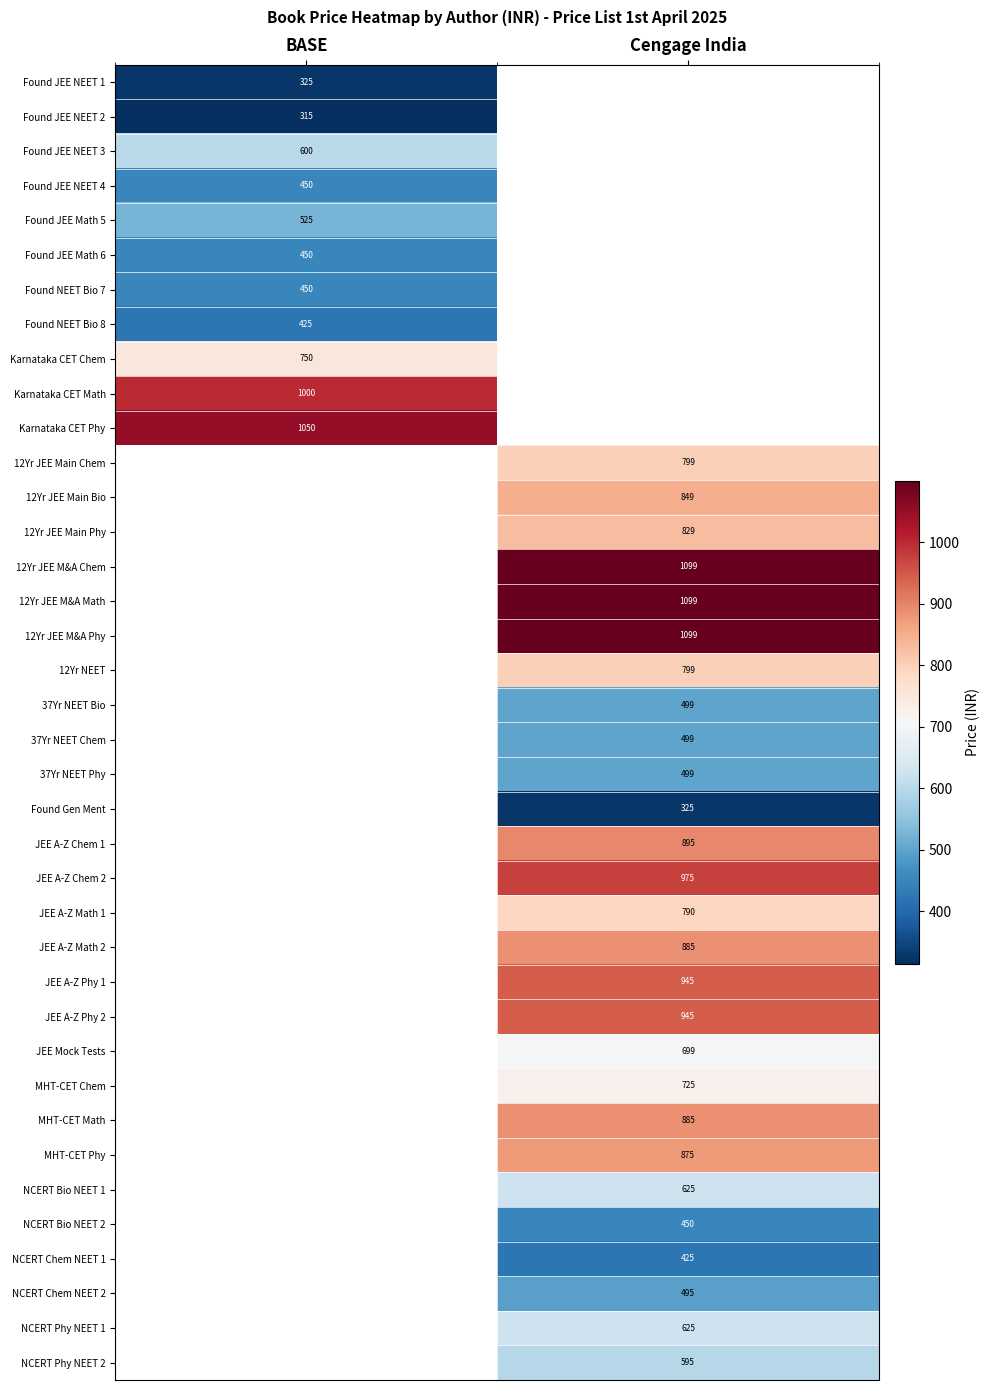

True or false: JEE A-Z Math 1 has a value of 790 at Cengage India.

True